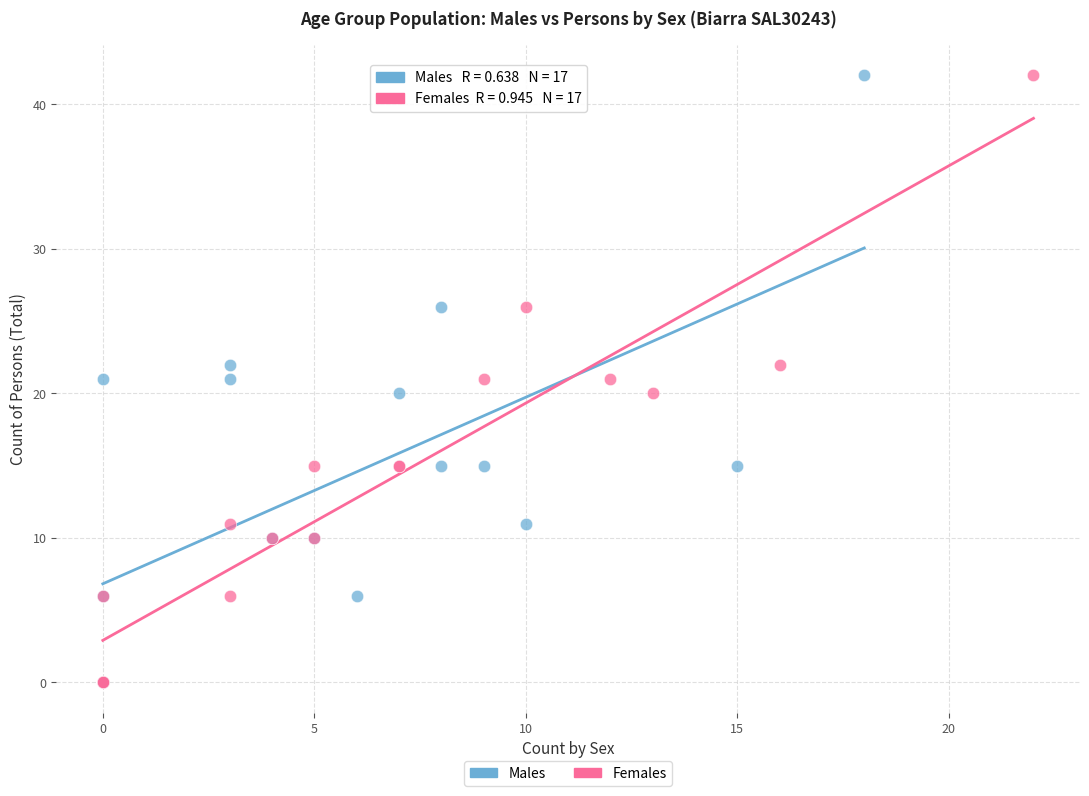

What are all the series names shown in the legend?

Males, Females